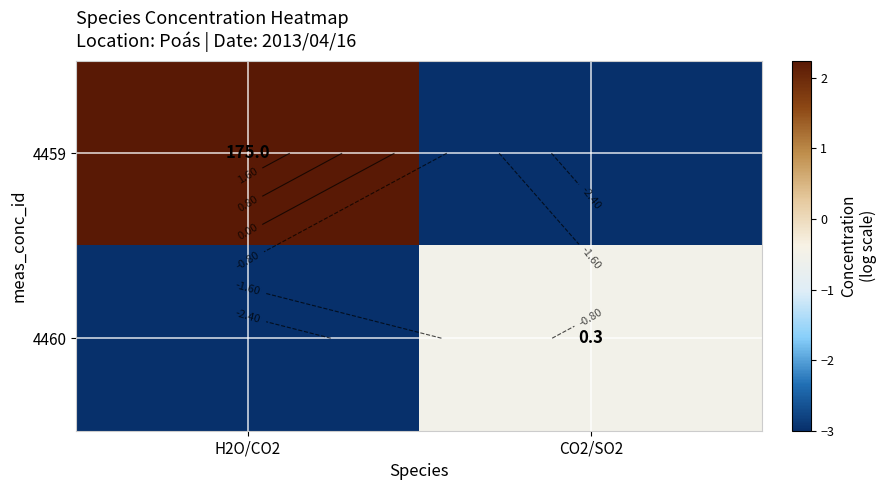

Between H2O/CO2 and CO2/SO2, which series saw the biggest shift?

4459